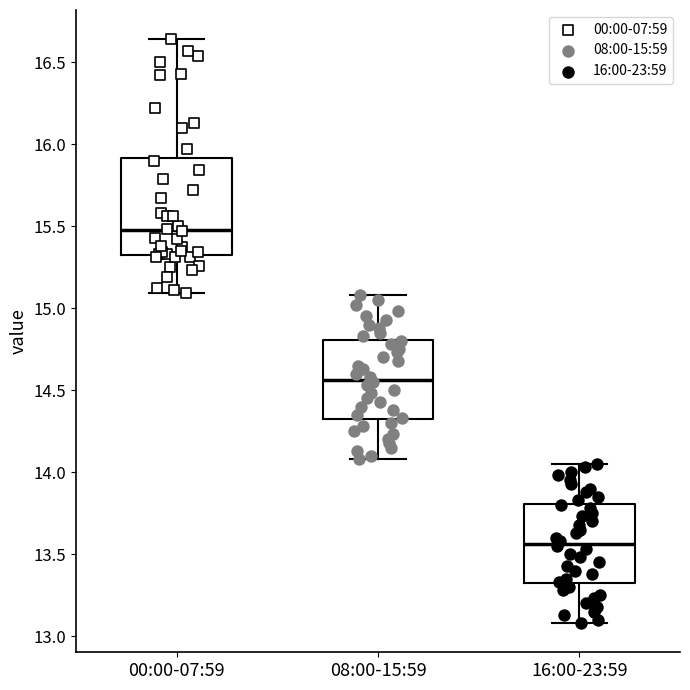

Reading left to right, transcribe this box plot: for each box, give where its median line is, the range the box spans, and where its two whiskers end, as read against the y-axis. The values are not printed on the chart, so give them approximately, as read against the axis.

00:00-07:59: median 15.50, box 15.35 to 15.90, whiskers 15.10 to 16.65
08:00-15:59: median 14.55, box 14.30 to 14.80, whiskers 14.10 to 15.10
16:00-23:59: median 13.55, box 13.30 to 13.80, whiskers 13.10 to 14.05